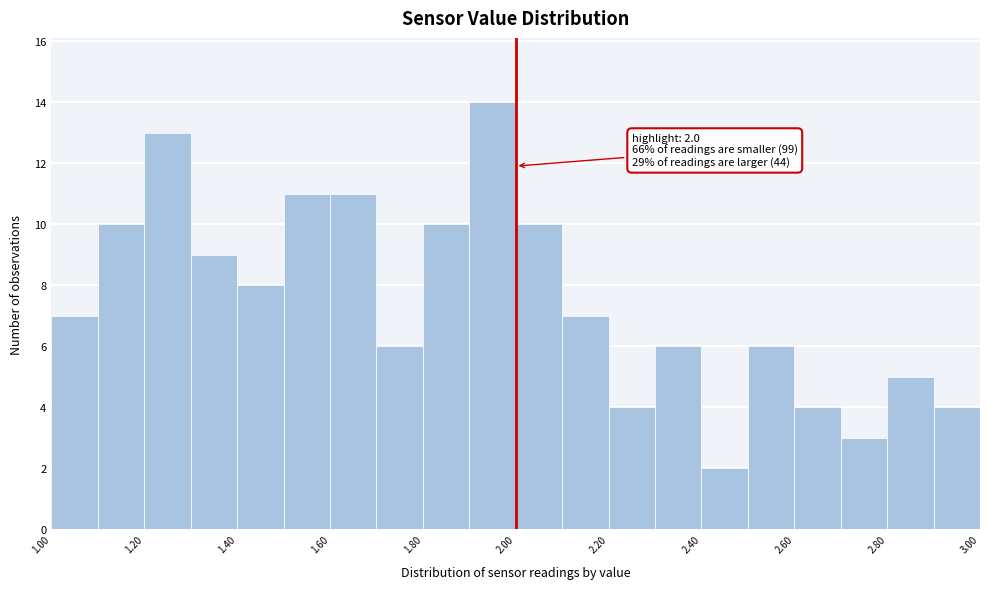

Which range on the x-axis has the tallest bar?

1.9 to 2.0